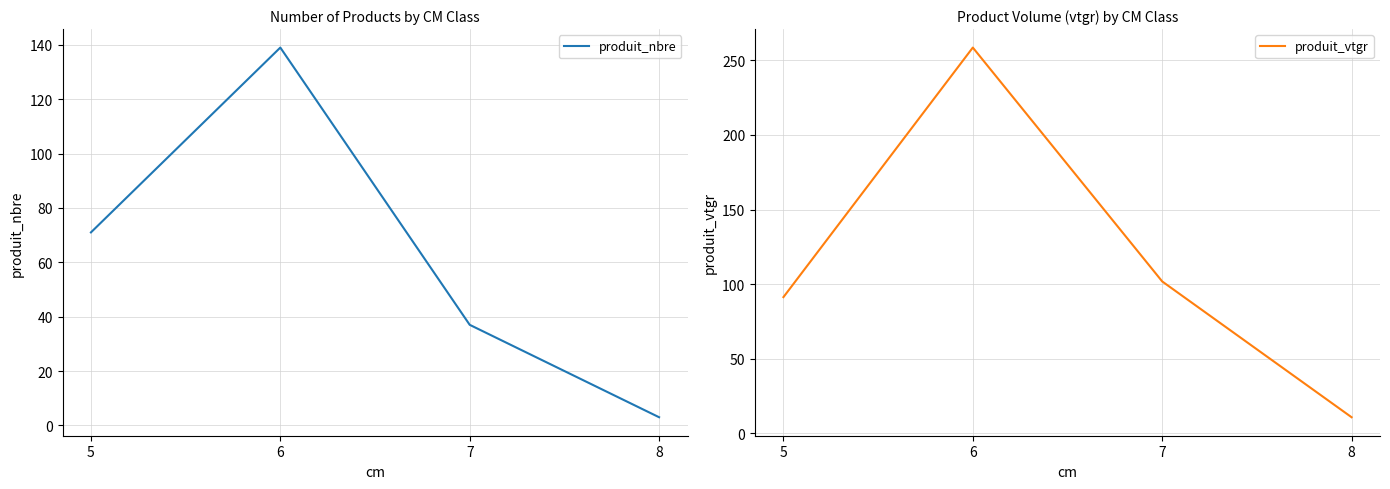

At 8, list the series in order from smallest to largest.

produit_nbre, produit_vtgr